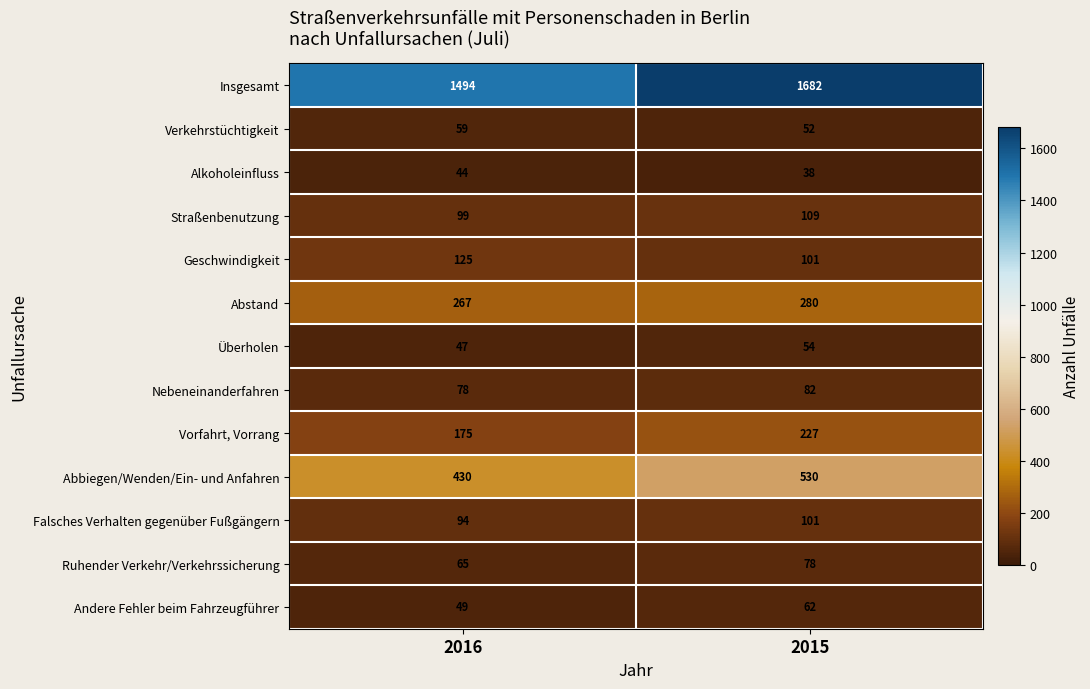

Reading right to left, transcribe all the data shown in this chart.

Insgesamt: 1682	1494
Verkehrstüchtigkeit: 52	59
Alkoholeinfluss: 38	44
Straßenbenutzung: 109	99
Geschwindigkeit: 101	125
Abstand: 280	267
Überholen: 54	47
Nebeneinanderfahren: 82	78
Vorfahrt, Vorrang: 227	175
Abbiegen/Wenden/Ein- und Anfahren: 530	430
Falsches Verhalten gegenüber Fußgängern: 101	94
Ruhender Verkehr/Verkehrssicherung: 78	65
Andere Fehler beim Fahrzeugführer: 62	49